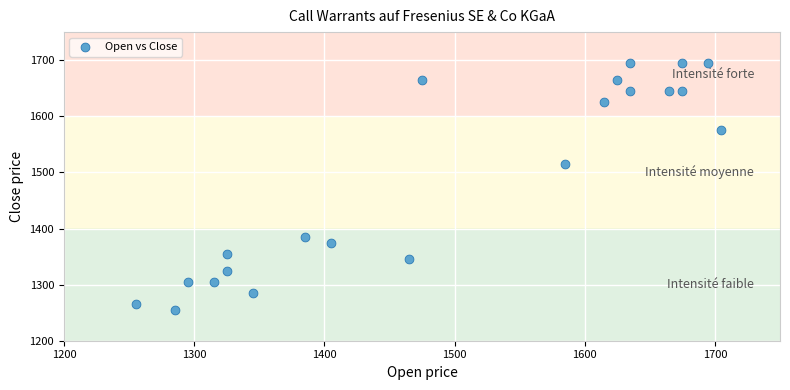

What Y value in the scatter plot is closest to 1475?

1515